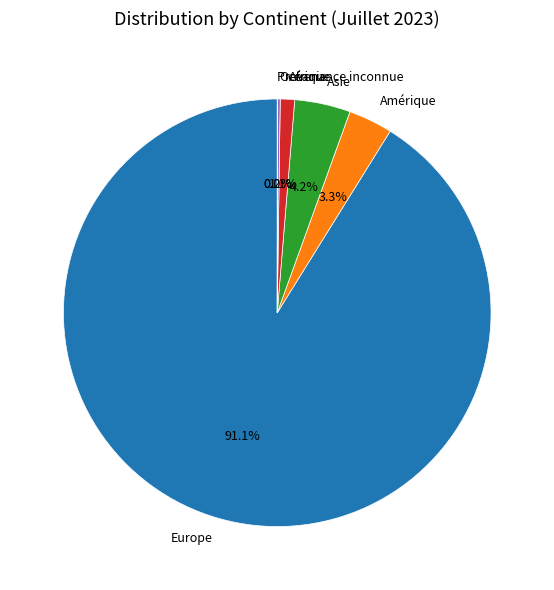

Does any single category account for the majority?

Yes